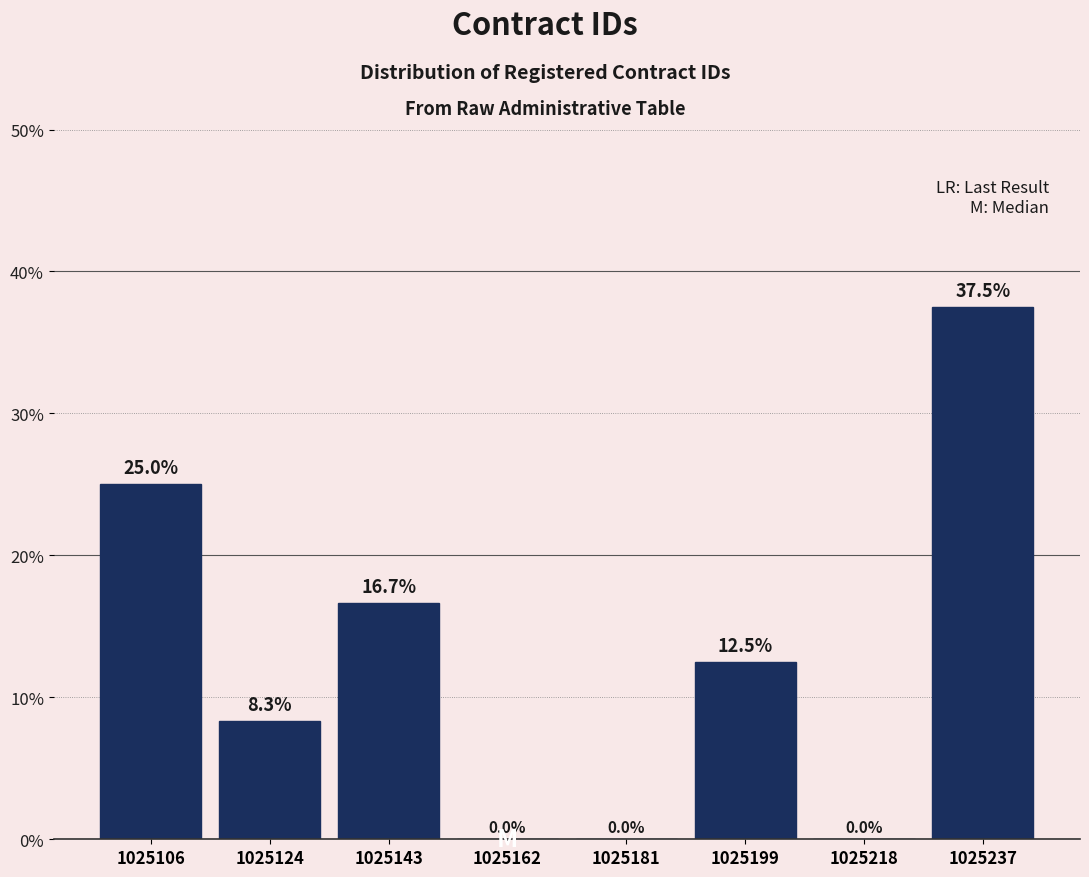

Reading right to left, transcribe all the data shown in this chart.

1025237=37.5	1025218=0.0	1025199=12.5	1025181=0.0	1025162=0.0	1025143=16.7	1025124=8.3	1025106=25.0